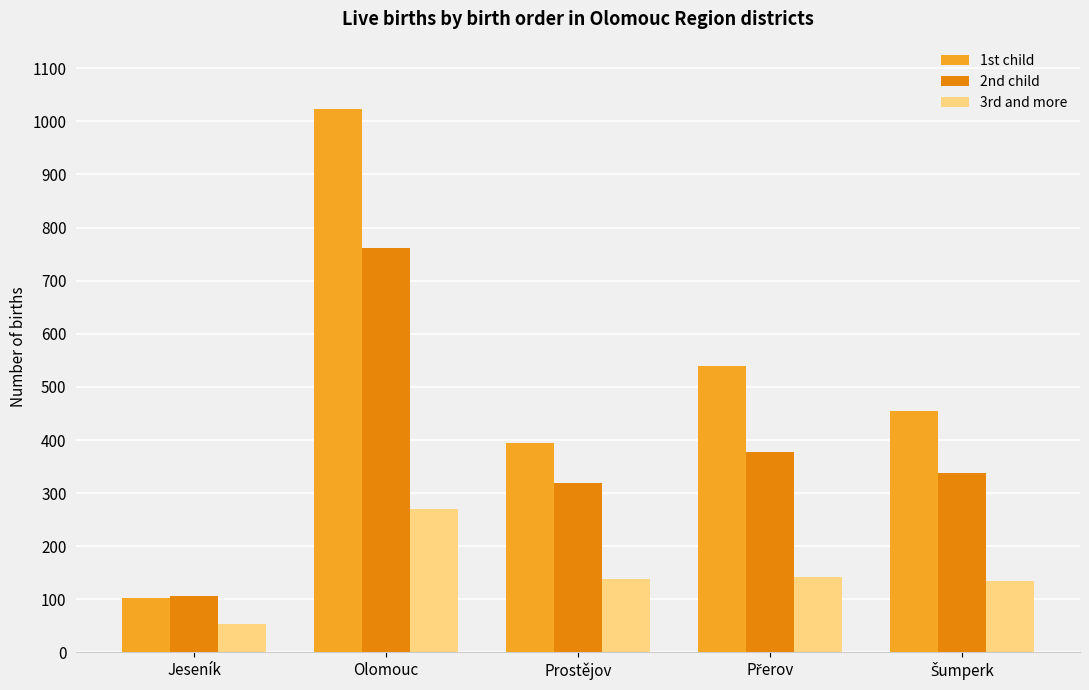

Which series has the largest range (max minus min)?

1st child